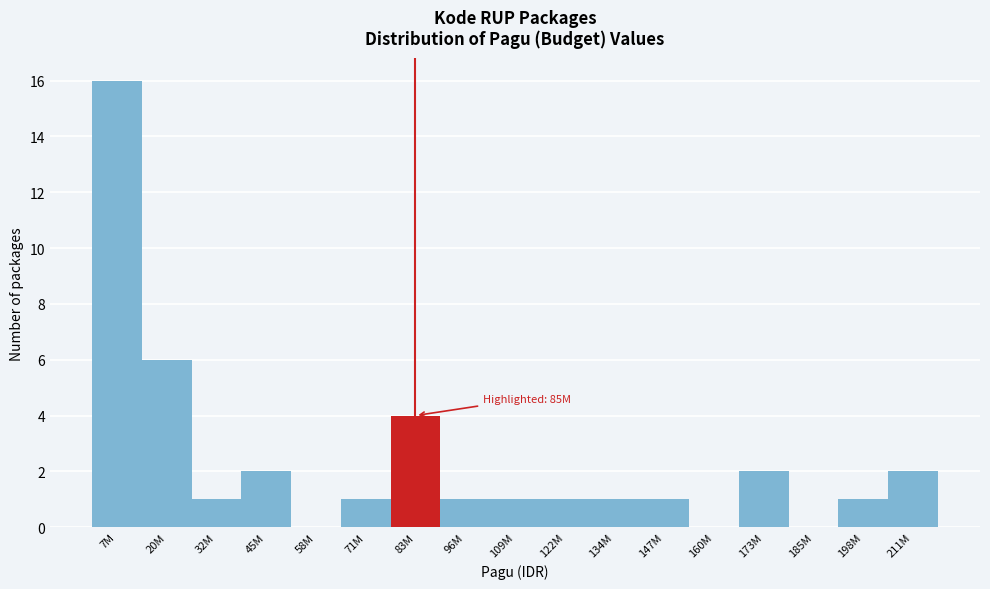

Reading left to right, transcribe all the data shown in this chart.

7M=16	20M=6	32M=1	45M=2	58M=0	71M=1	83M=4	96M=1	109M=1	122M=1	134M=1	147M=1	160M=0	173M=2	185M=0	198M=1	211M=2